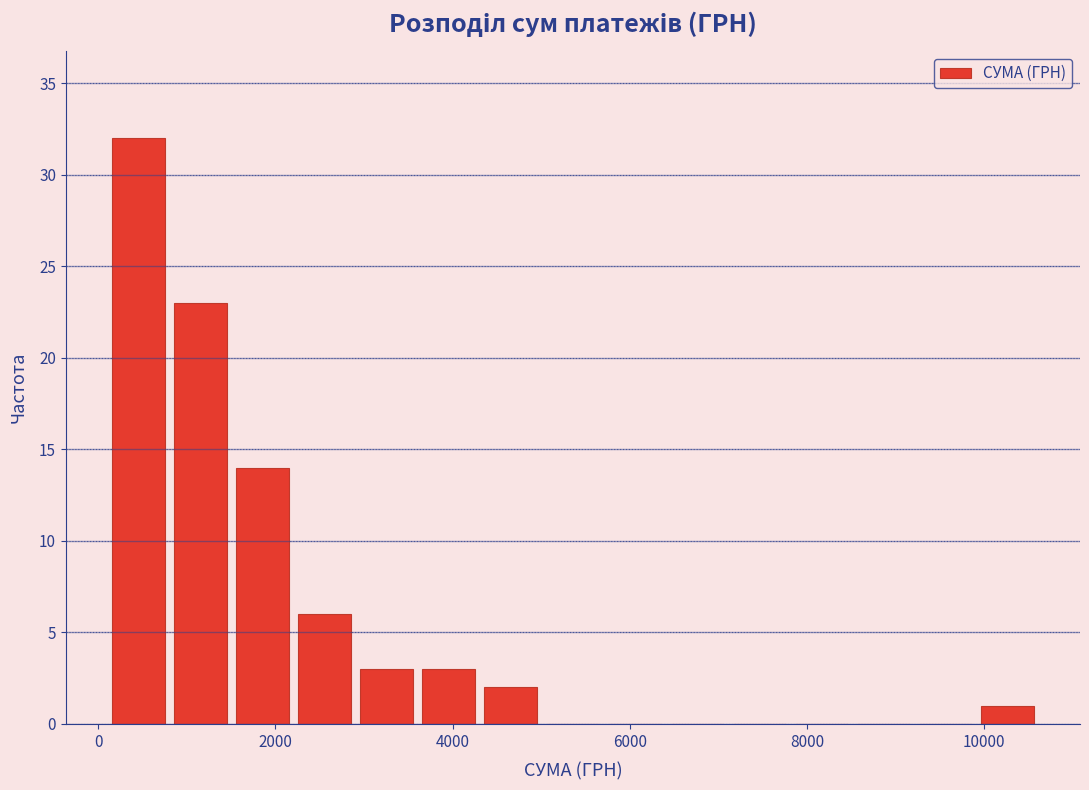

Around what value on the x-axis is the tallest bar? Give the approximate position of its centre, as read against the axis.

400